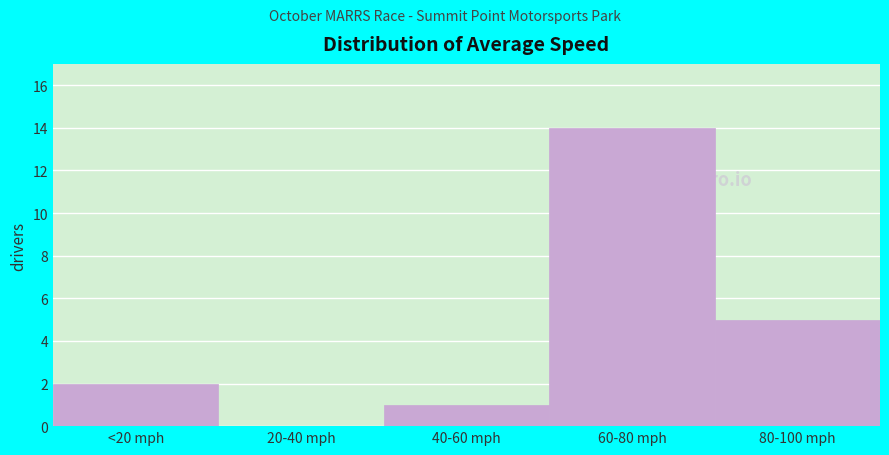

Reading right to left, extract all data points from this chart.

80-100 mph=5	60-80 mph=14	40-60 mph=1	20-40 mph=0	<20 mph=2